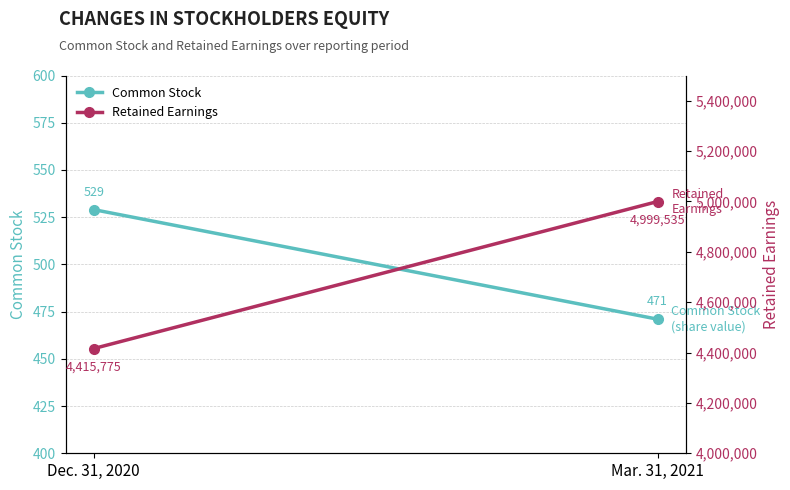

True or false: Retained Earnings has a value of 7829720 at Mar. 31, 2021.

False